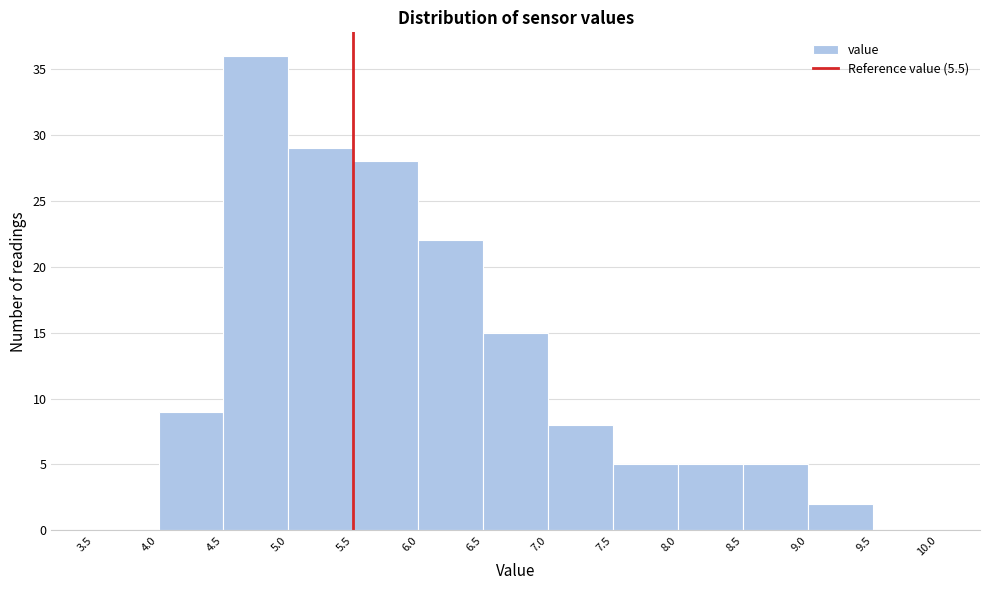

What is the height of the bar covering 6.5 to 7.0 on the x-axis? The values are not printed on the chart, so give them approximately, as read against the axis.

15